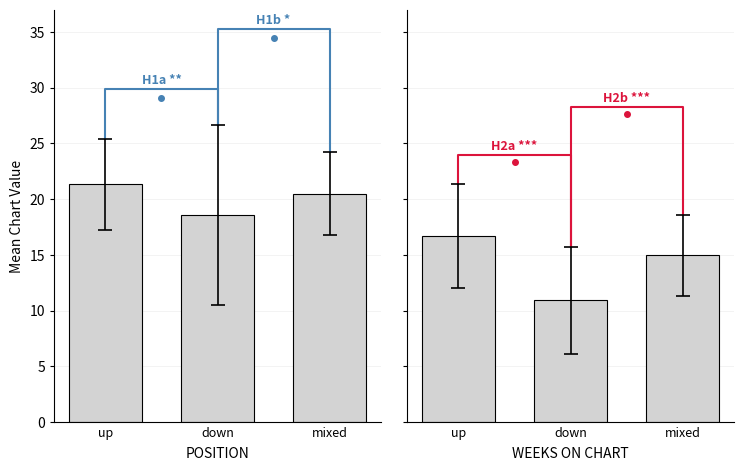

What is the average value of the down series?

14.2